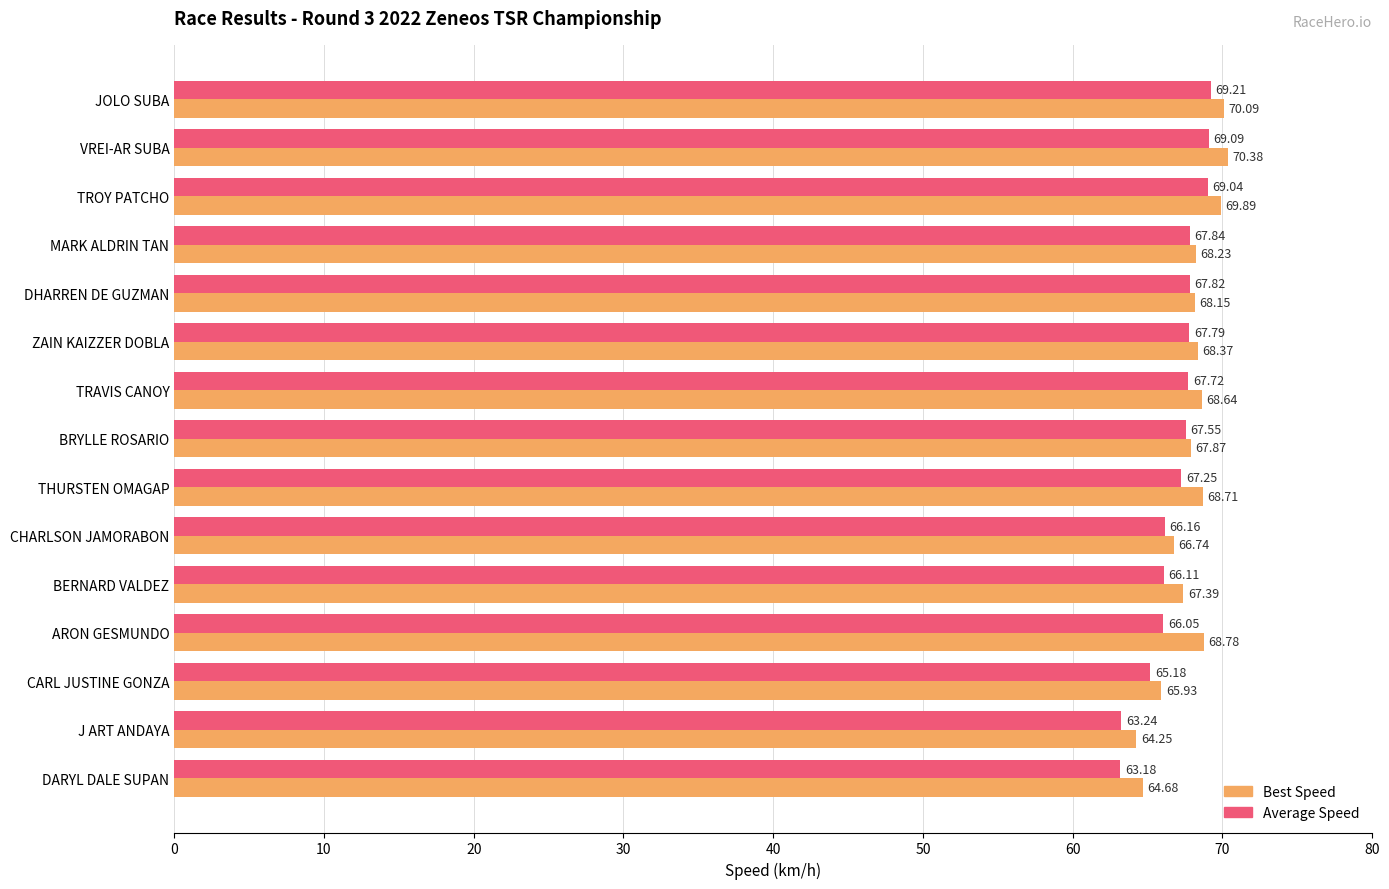

List the series in order of their overall mean, lowest first.

Average Speed, Best Speed